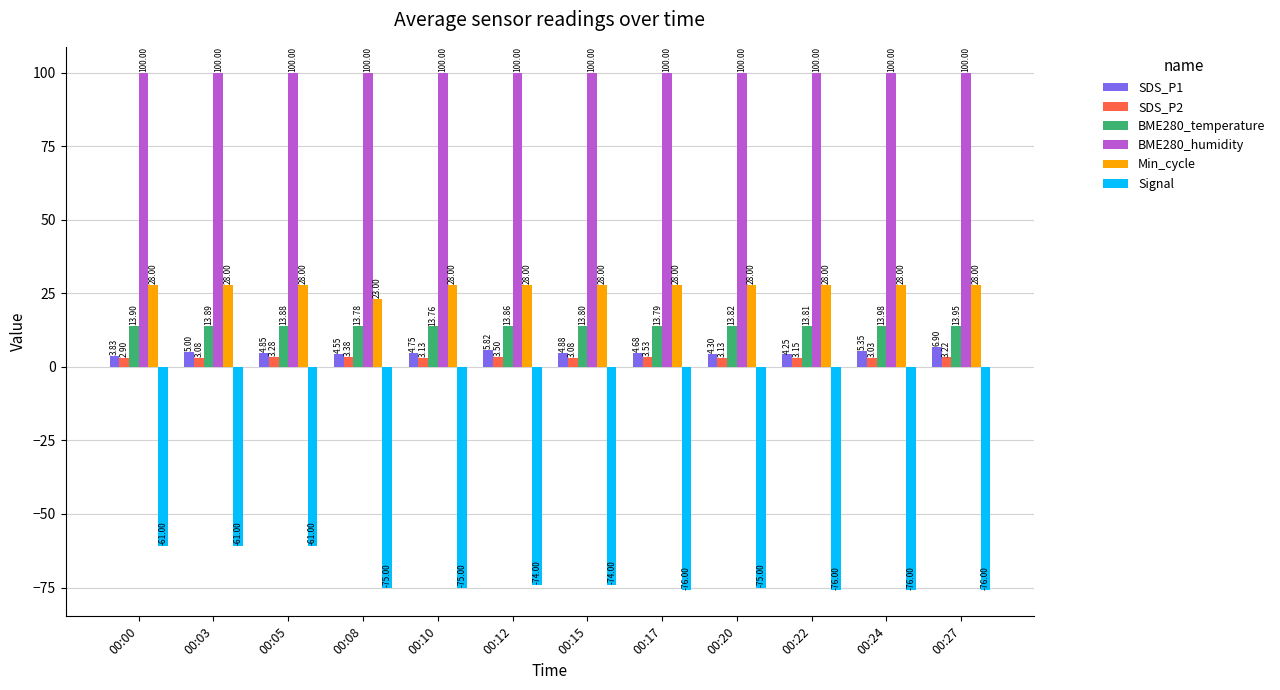

At which category is the sum across all series the highest?

00:05